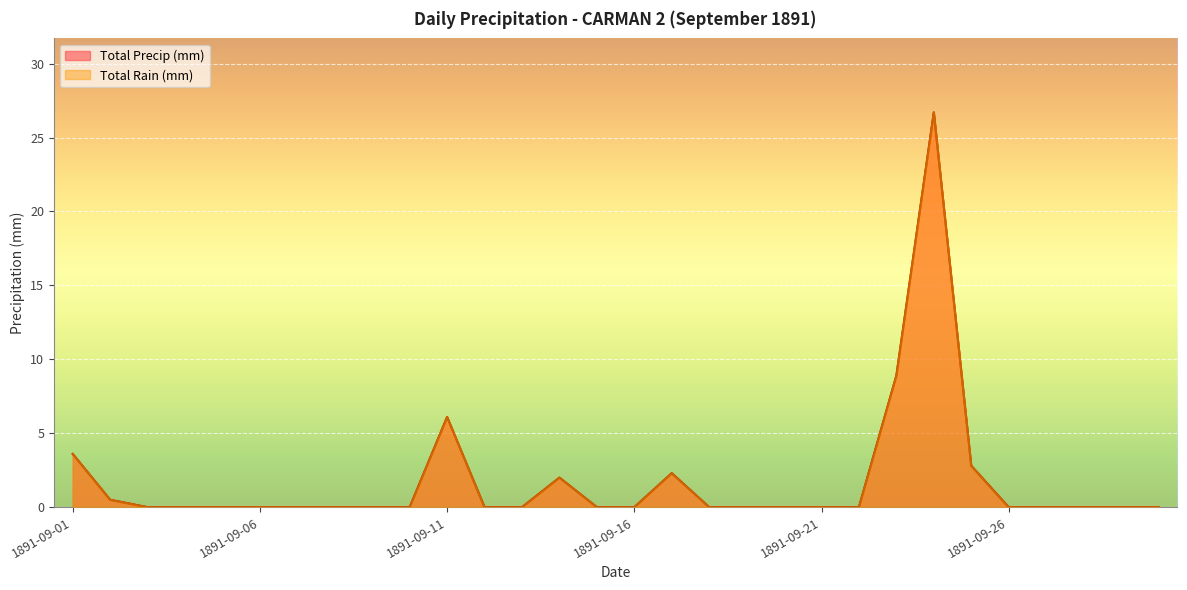

Which series has the largest total across all categories?

Total Rain (mm)